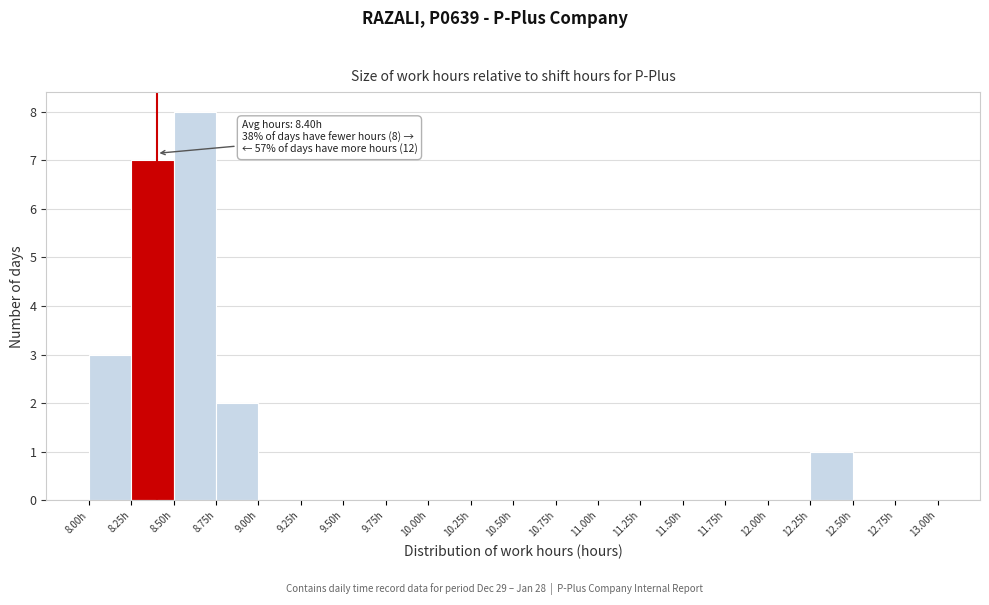

Which range on the x-axis has the tallest bar?

8.50 to 8.75